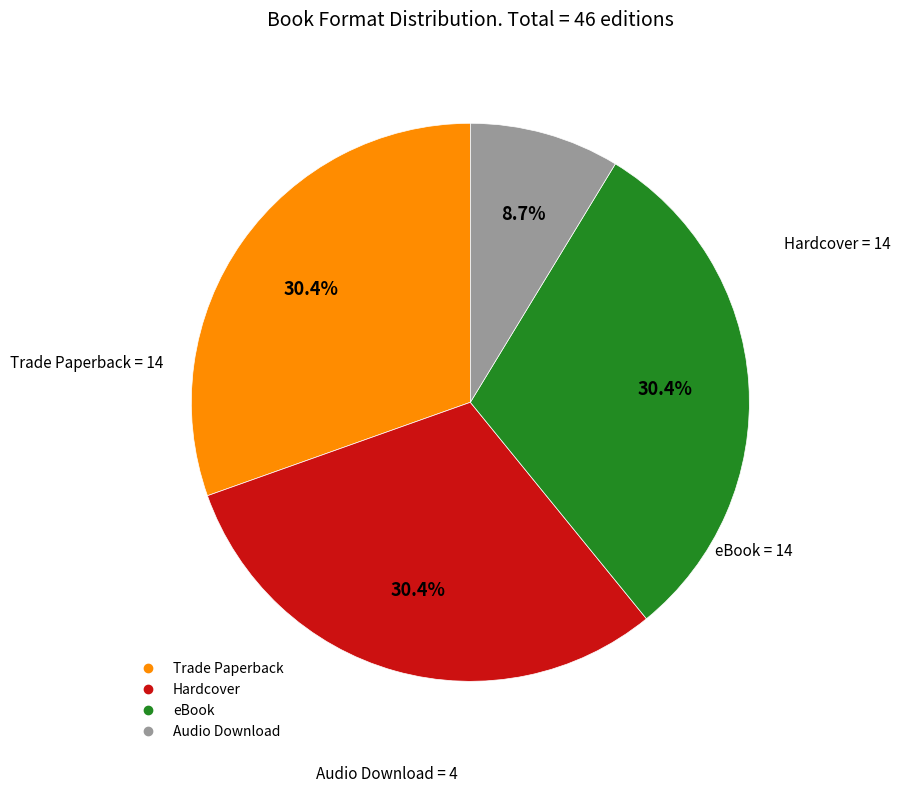

Which slice is the smallest?

Audio Download